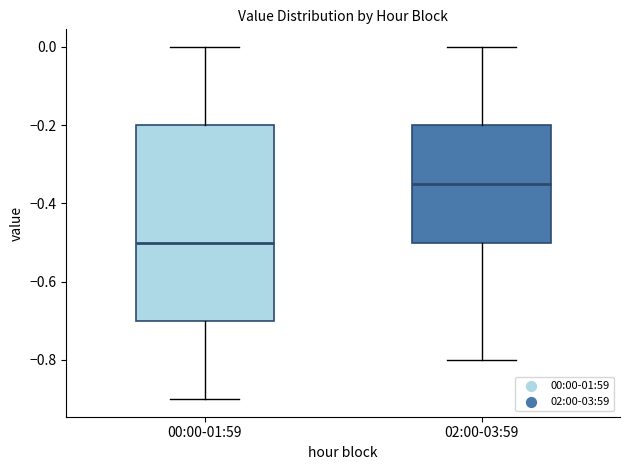

Which box's median line is the highest?

02:00-03:59